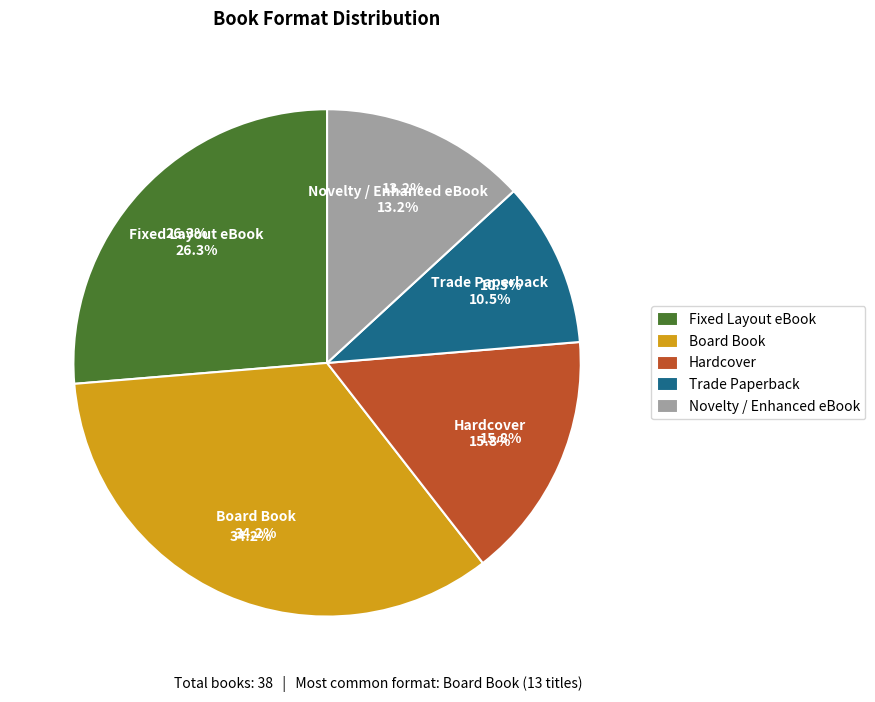

True or false: Trade Paperback accounts for 1% of the total.

False